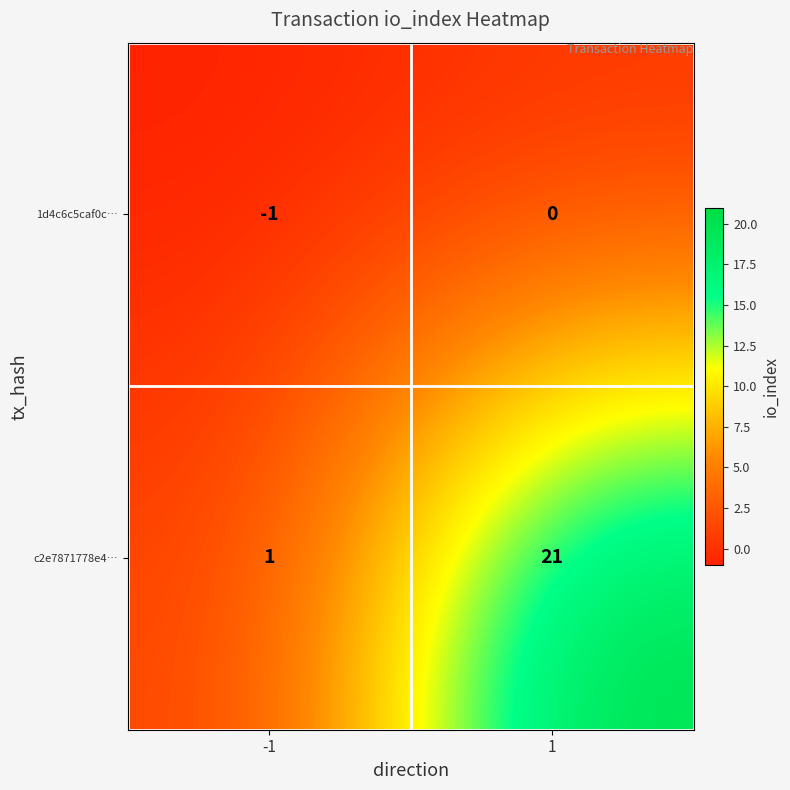

What is the total value across all series at 1?

21